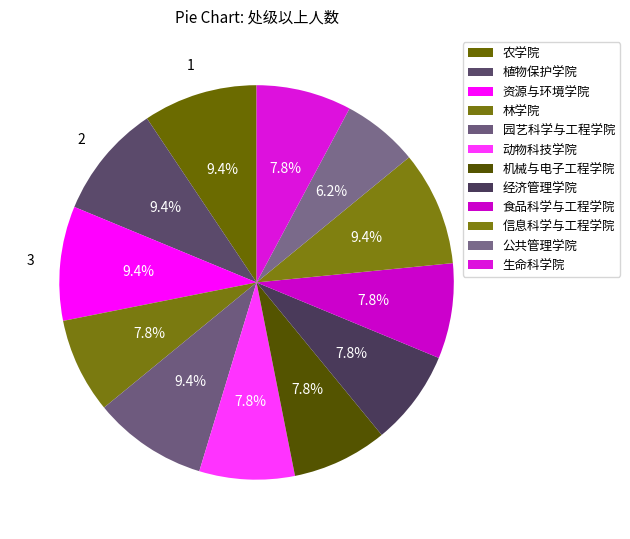

What percentage is the 园艺科学与工程学院 slice, to the nearest percent?

9%